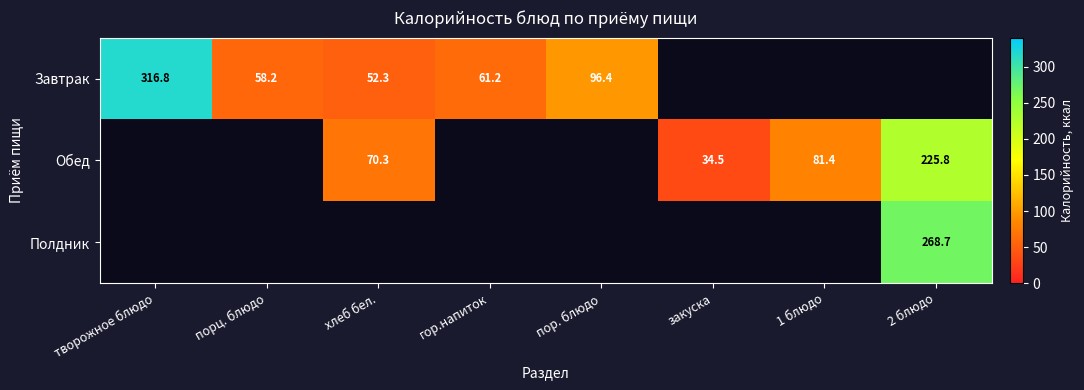

At which label does Завтрак first exceed 316?

творожное блюдо